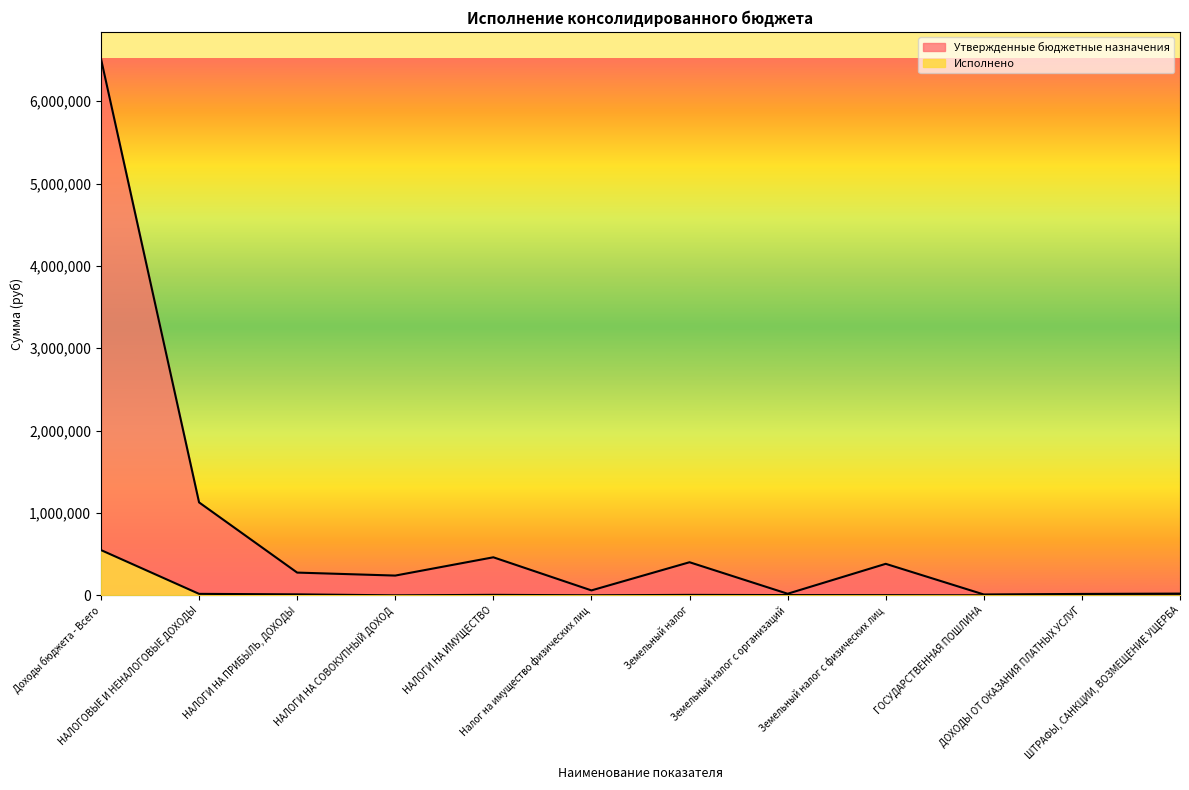

What is the difference between the Исполнено values at Доходы бюджета - Всего and Налог на имущество физических лиц?

549174.2